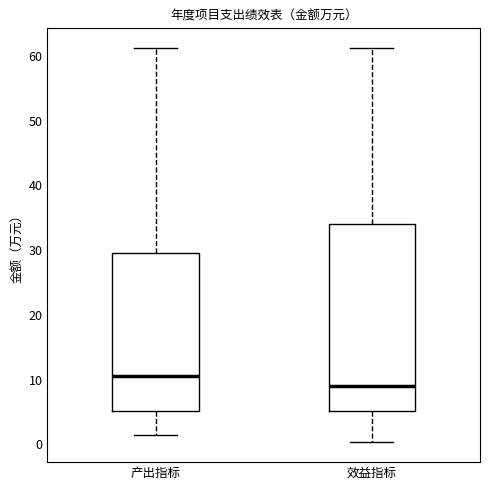

Which box has the lowest median line?

效益指标